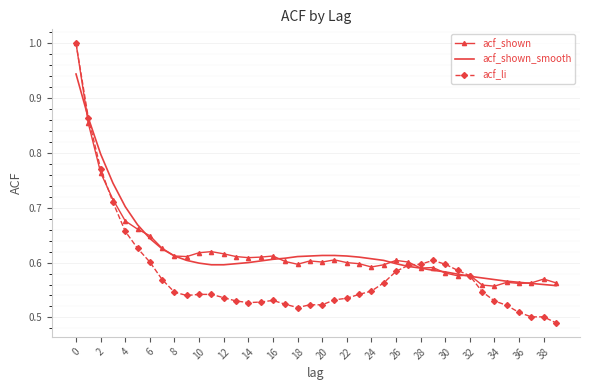

What is the highest value of the acf_li series?

1.0